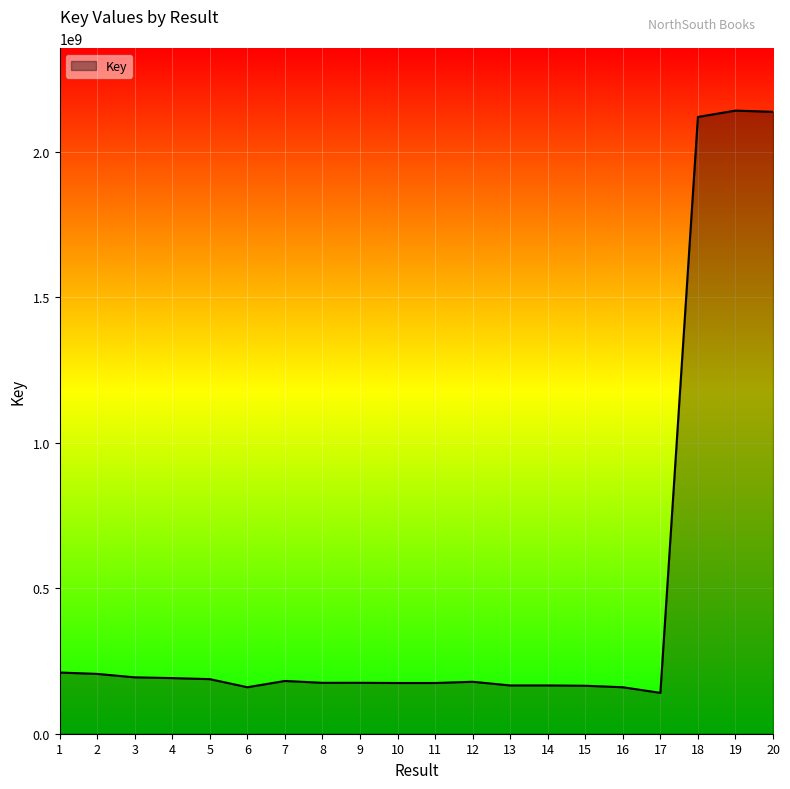

How many lines are shown in the chart?

1